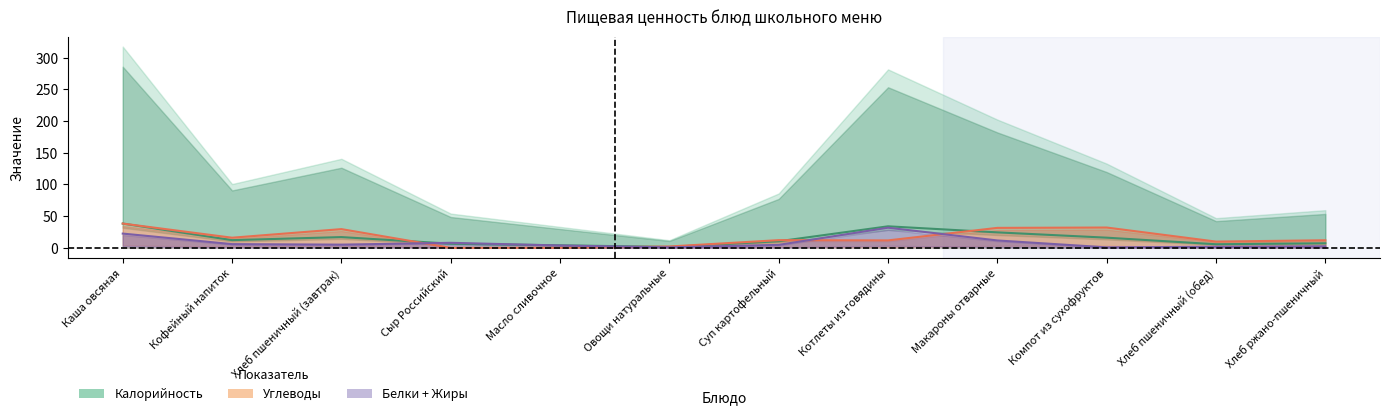

What is the value of the Белки + Жиры point at the 6th from the left?

0.7